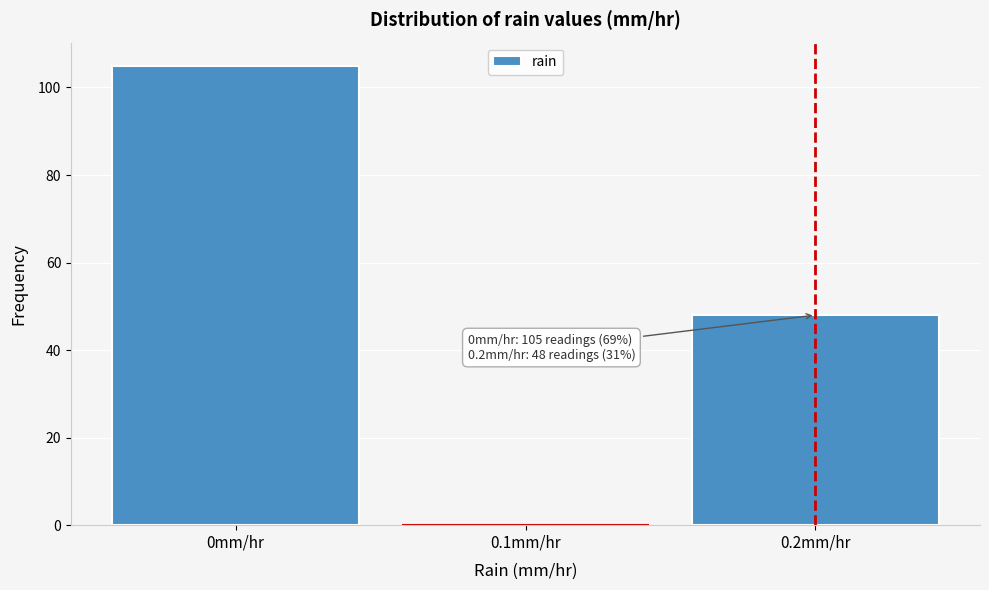

Which range on the x-axis has the tallest bar?

-0.05 to 0.05